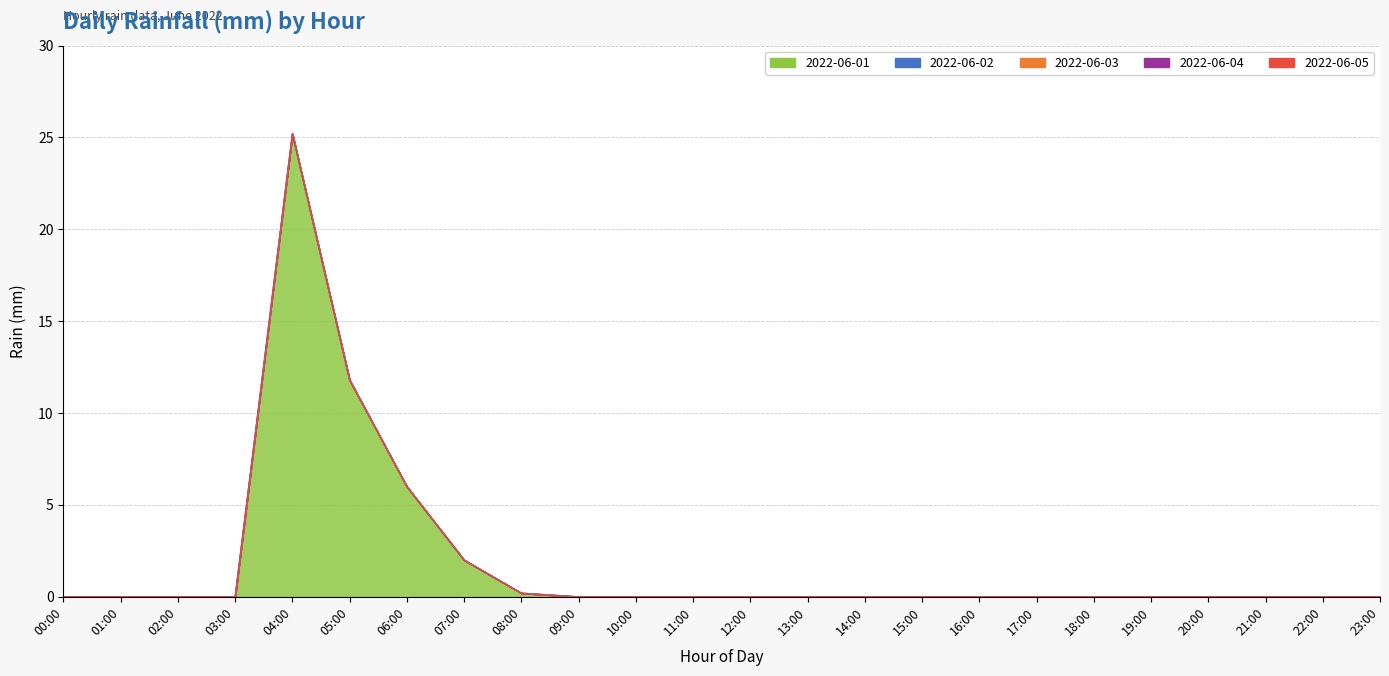

Reading left to right, transcribe all the data shown in this chart.

2022-06-01: 0.0	0.0	0.0	0.0	25.2	11.8	6.0	2.0	0.2	0.0	0.0	0.0	0.0	0.0	0.0	0.0	0.0	0.0	0.0	0.0	0.0	0.0	0.0	0.0
2022-06-02: 0.0	0.0	0.0	0.0	0.0	0.0	0.0	0.0	0.0	0.0	0.0	0.0	0.0	0.0	0.0	0.0	0.0	0.0	0.0	0.0	0.0	0.0	0.0	0.0
2022-06-03: 0.0	0.0	0.0	0.0	0.0	0.0	0.0	0.0	0.0	0.0	0.0	0.0	0.0	0.0	0.0	0.0	0.0	0.0	0.0	0.0	0.0	0.0	0.0	0.0
2022-06-04: 0.0	0.0	0.0	0.0	0.0	0.0	0.0	0.0	0.0	0.0	0.0	0.0	0.0	0.0	0.0	0.0	0.0	0.0	0.0	0.0	0.0	0.0	0.0	0.0
2022-06-05: 0.0	0.0	0.0	0.0	0.0	0.0	0.0	0.0	0.0	0.0	0.0	0.0	0.0	0.0	0.0	0.0	0.0	0.0	0.0	0.0	0.0	0.0	0.0	0.0